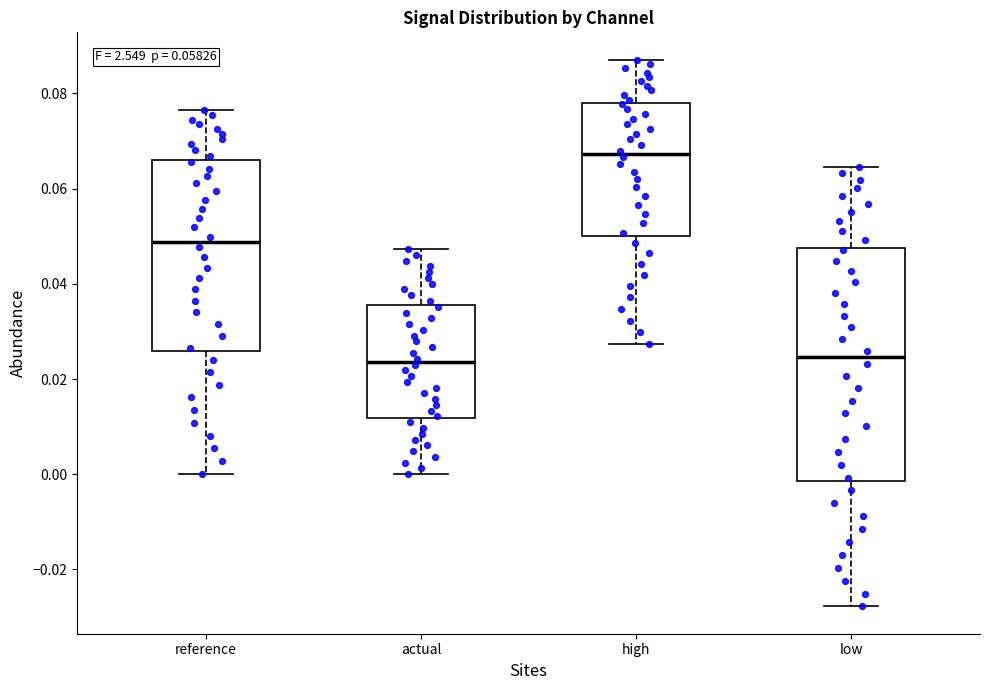

Reading left to right, read every box against the y-axis: the position of its median line, the range the box covers, and the ends of its whiskers. The values are not printed on the chart, so give them approximately, as read against the axis.

reference: median 0.048, box 0.026 to 0.066, whiskers 0.000 to 0.076
actual: median 0.024, box 0.012 to 0.036, whiskers 0.000 to 0.048
high: median 0.068, box 0.050 to 0.078, whiskers 0.028 to 0.088
low: median 0.024, box -0.002 to 0.048, whiskers -0.028 to 0.064